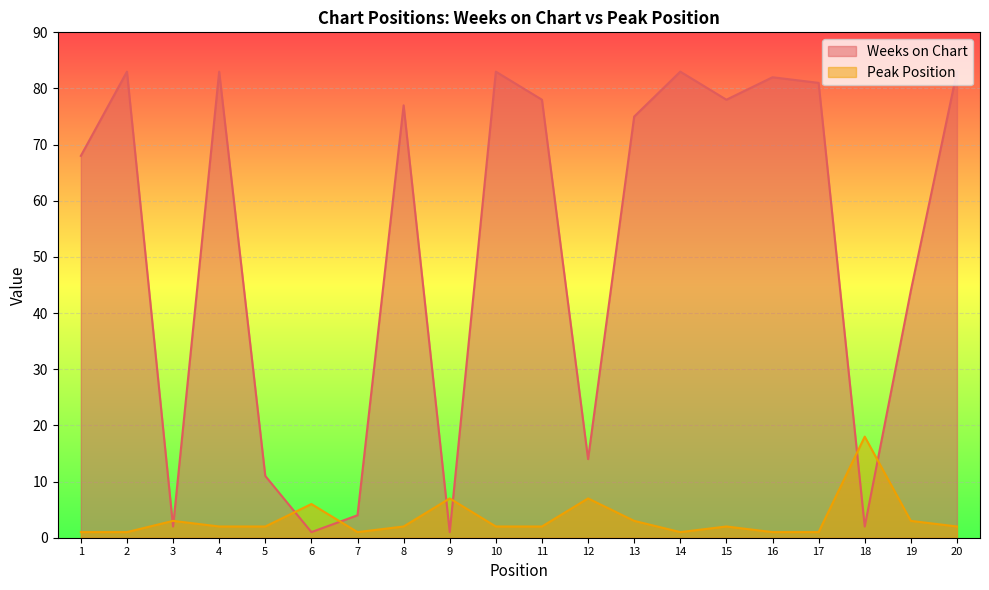

How many values in the Weeks on Chart series are below 77?

10